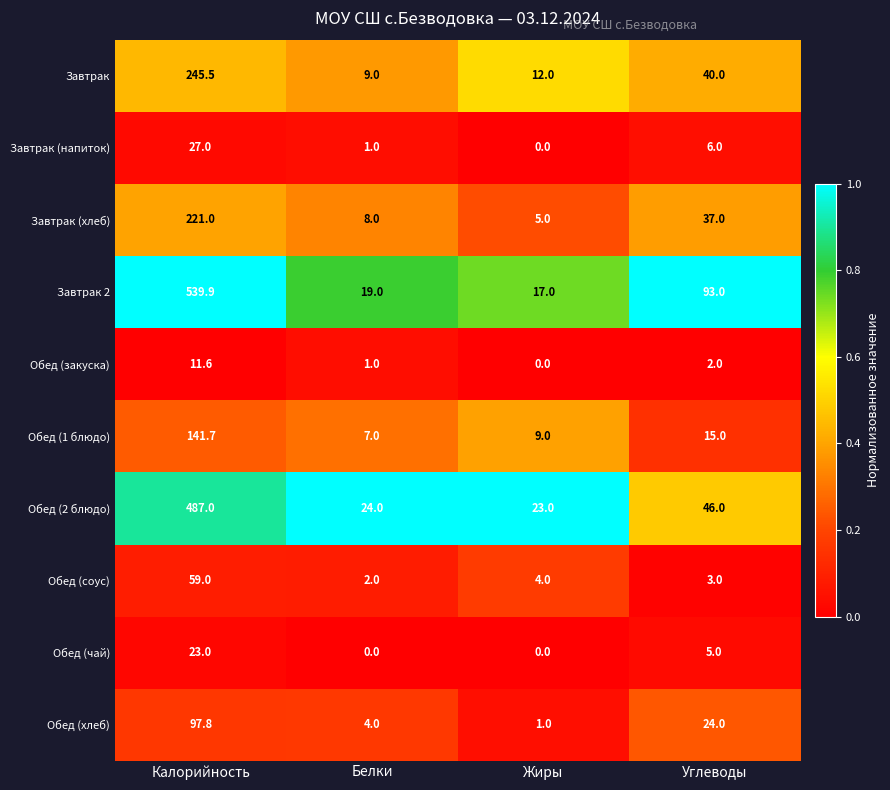

At which category is the sum across all series the highest?

Калорийность